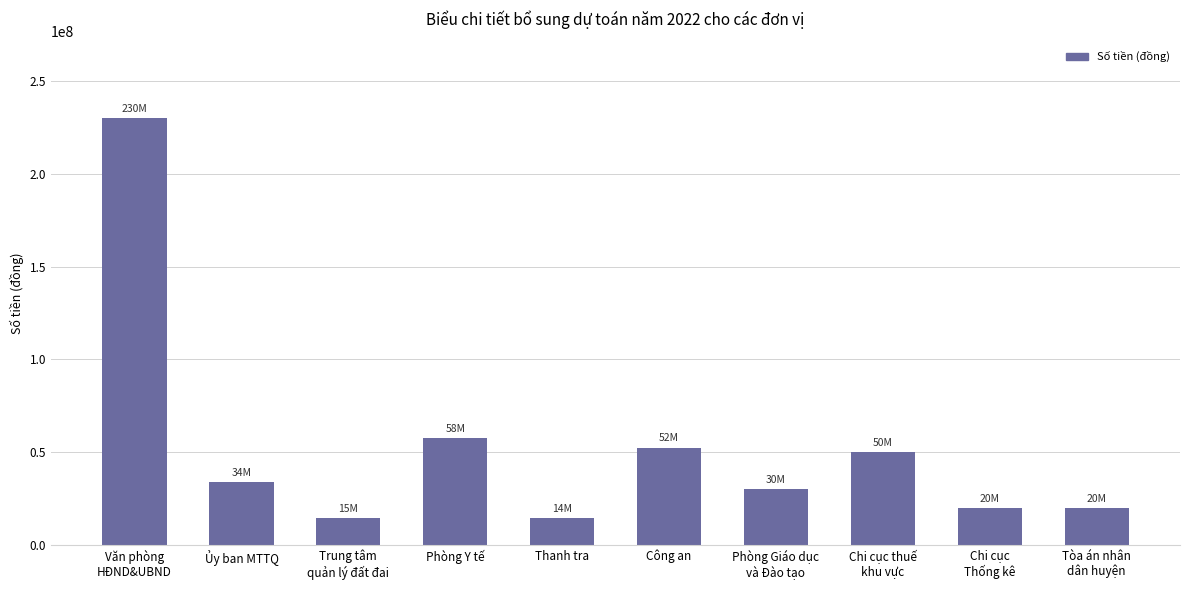

Is it true that the value at Ủy ban MTTQ is 52726407?

False